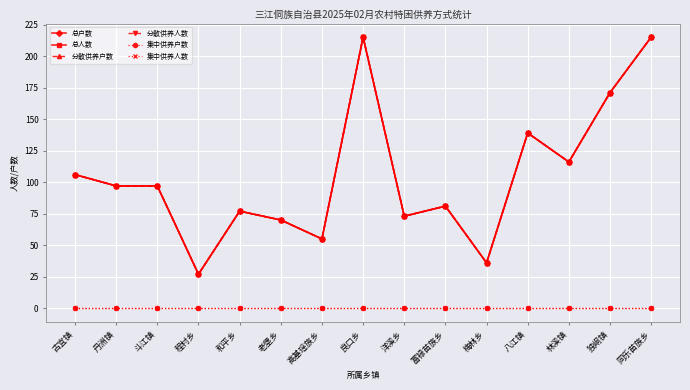

Is it true that 总人数 equals 215 at 同乐苗族乡?

True